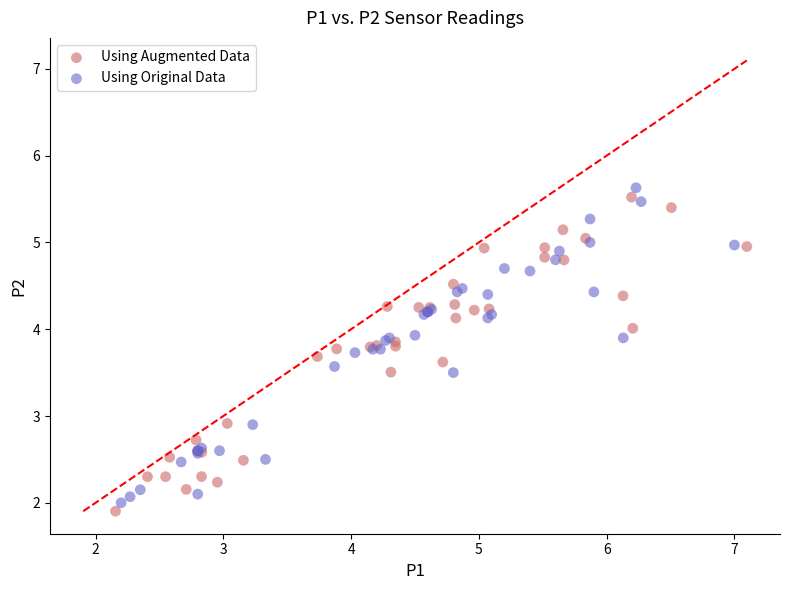

Which series reaches the minimum Y coordinate?

Using Augmented Data